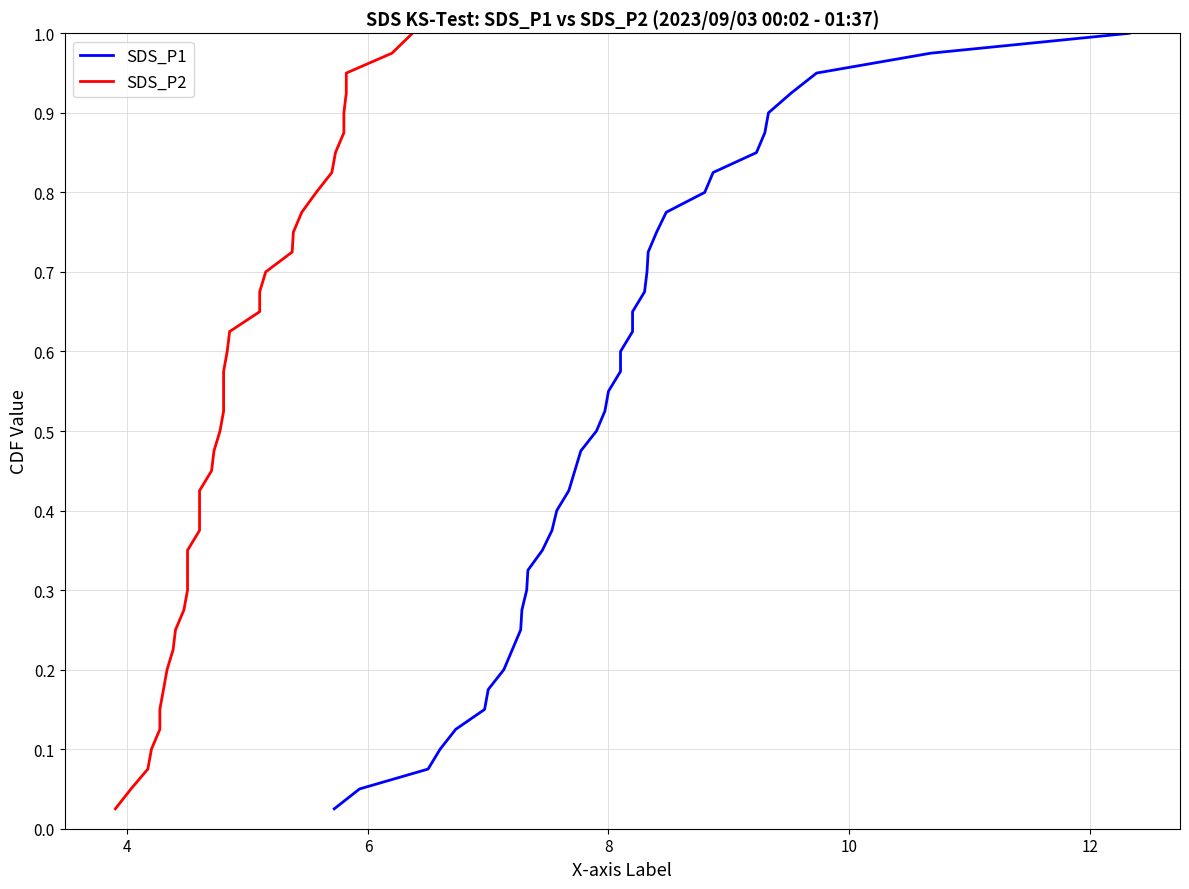

Is the value of SDS_P2 at 32 greater than the value of SDS_P1 at 14?

Yes